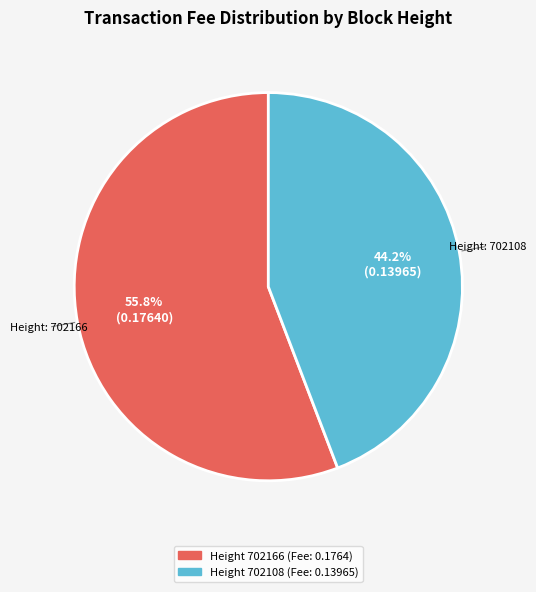

Is there a majority slice in this chart?

Yes